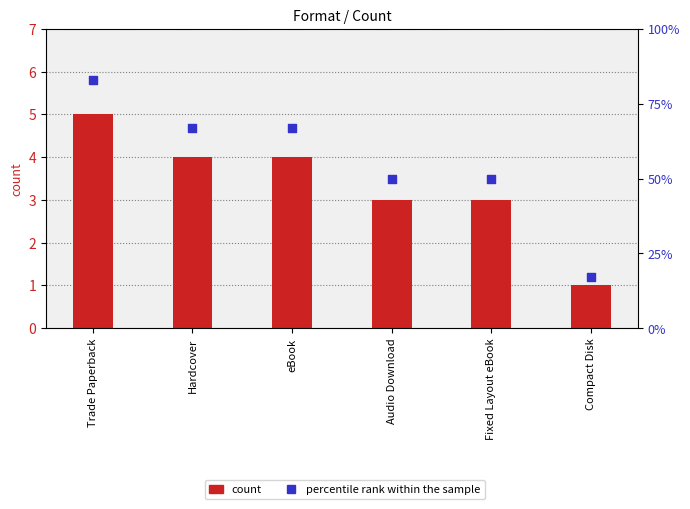

At which category is the sum across all series the highest?

Trade Paperback